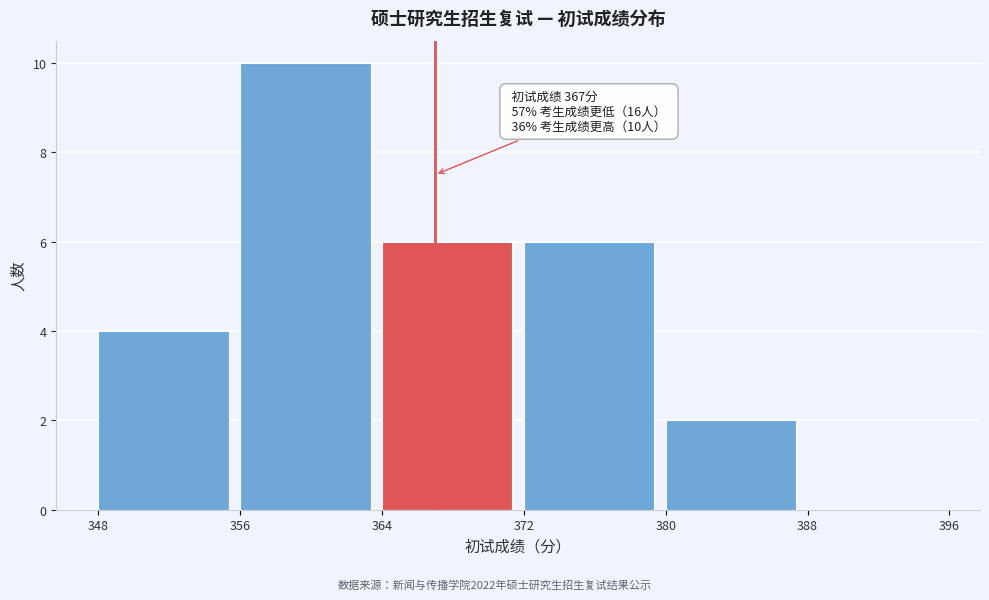

Which range on the x-axis has the tallest bar?

356 to 364